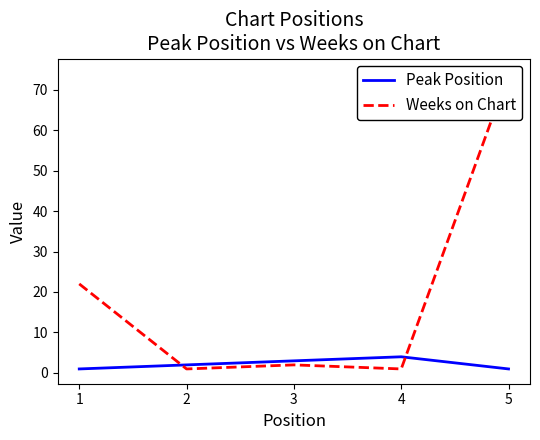

Between 4 and 1, which is larger?

4